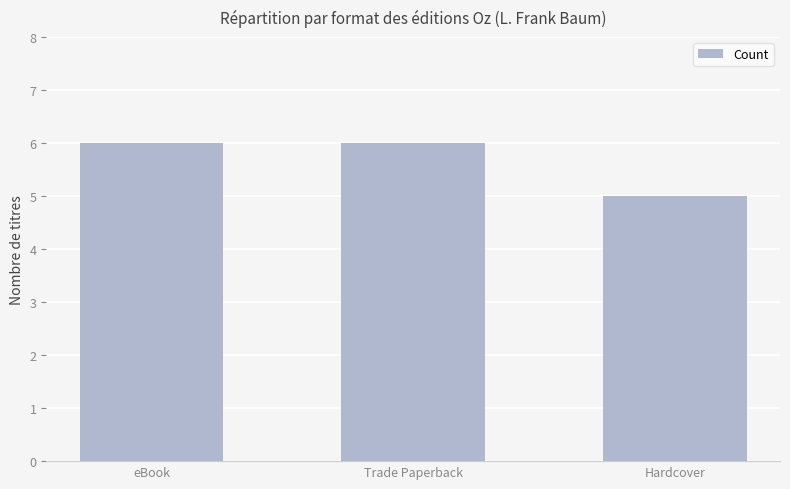

What is the approximate value at Hardcover?

5